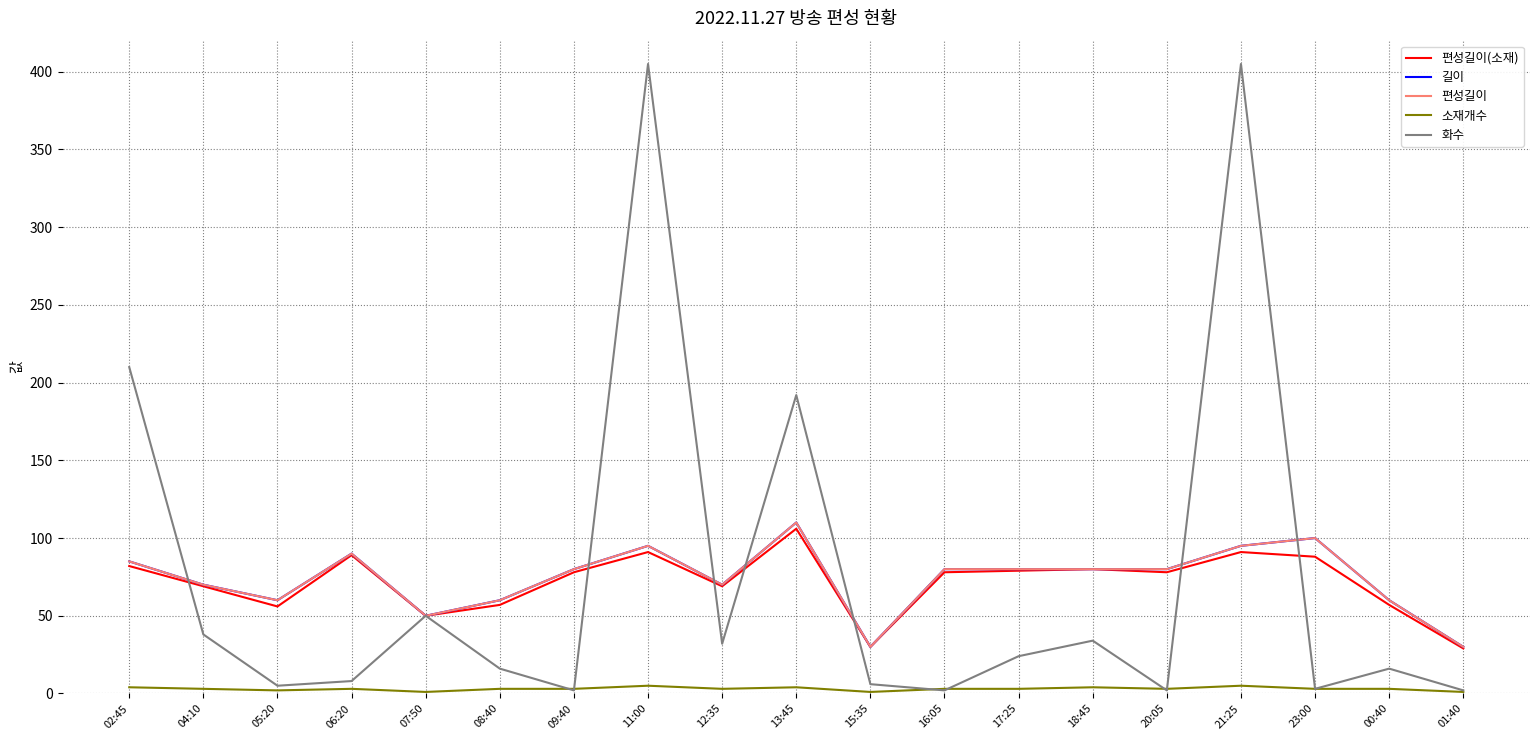

Reading left to right, extract all data points from this chart.

편성길이(소재): 82	69	56	89	50	57	78	91	69	106	30	78	79	80	78	91	88	57	29
길이: 85	70	60	90	50	60	80	95	70	110	30	80	80	80	80	95	100	60	30
편성길이: 85	70	60	90	50	60	80	95	70	110	30	80	80	80	80	95	100	60	30
소재개수: 4	3	2	3	1	3	3	5	3	4	1	3	3	4	3	5	3	3	1
화수: 210	38	5	8	50	16	2	405	32	192	6	2	24	34	2	405	3	16	2